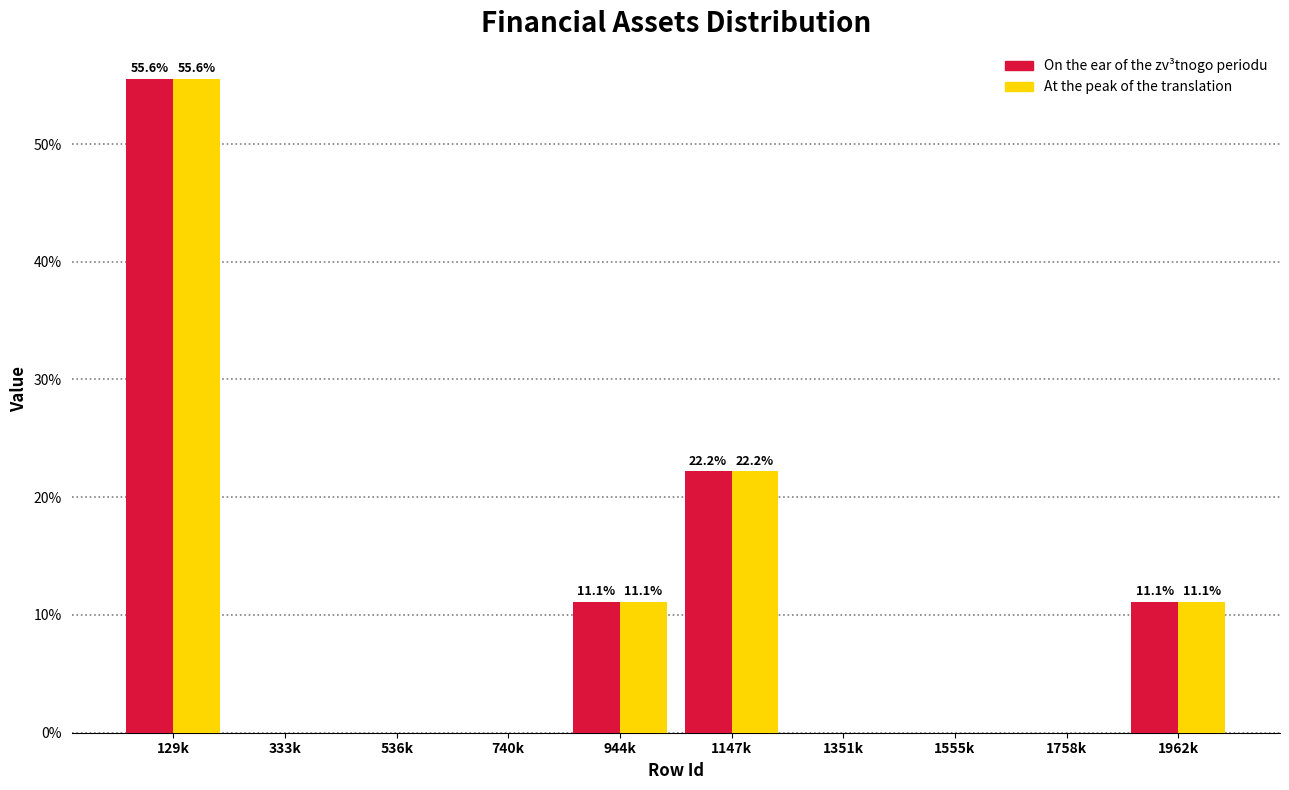

Reading left to right, transcribe all the data shown in this chart.

On the ear of the zv³tnogo periodu: 129k=55.6	333k=0.0	536k=0.0	740k=0.0	944k=11.1	1147k=22.2	1351k=0.0	1555k=0.0	1758k=0.0	1962k=11.1
At the peak of the translation: 129k=55.6	333k=0.0	536k=0.0	740k=0.0	944k=11.1	1147k=22.2	1351k=0.0	1555k=0.0	1758k=0.0	1962k=11.1